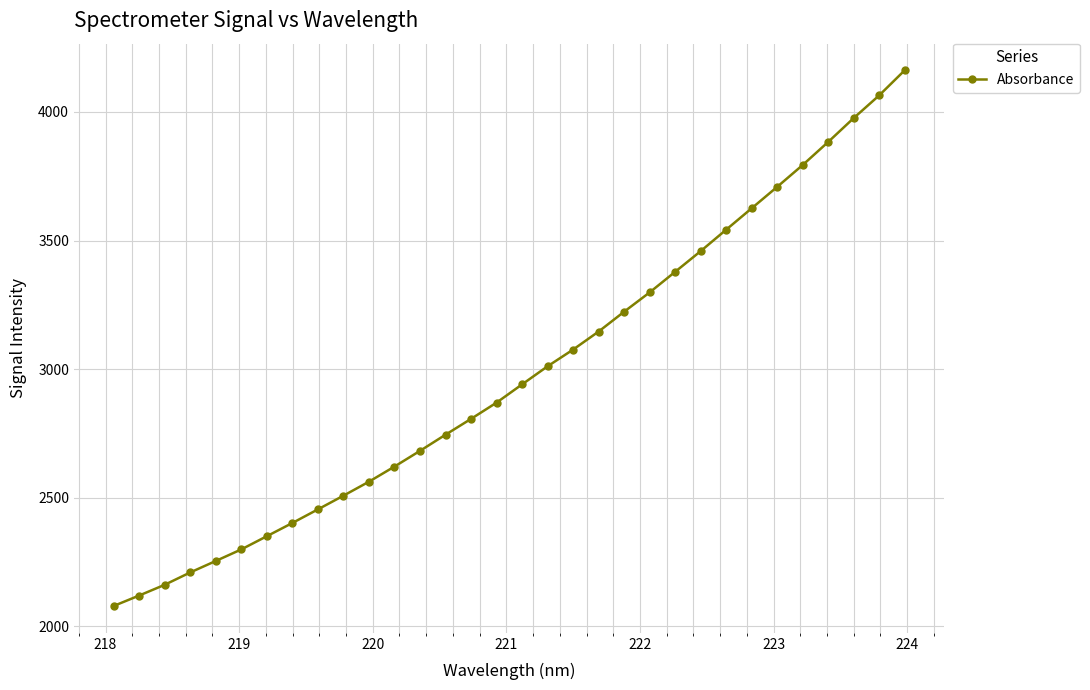

True or false: the data has more than 0 interior local peaks.

False